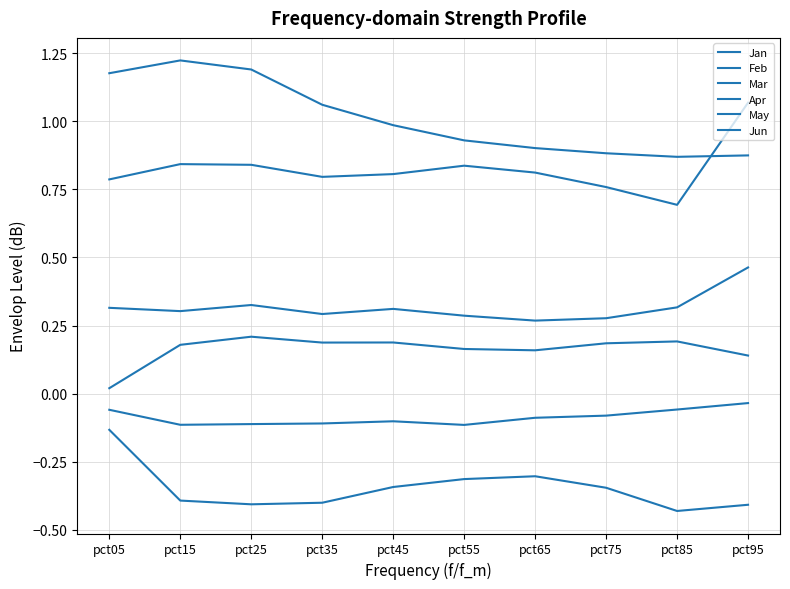

How many lines are shown in the chart?

6